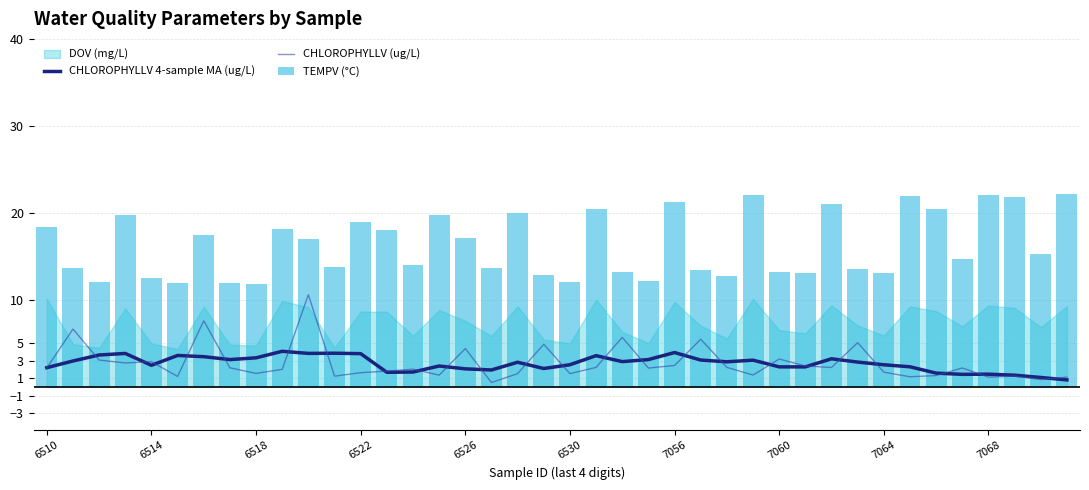

Which category has the lowest value in the CHLOROPHYLLV 4-sample MA (ug/L) series?

39